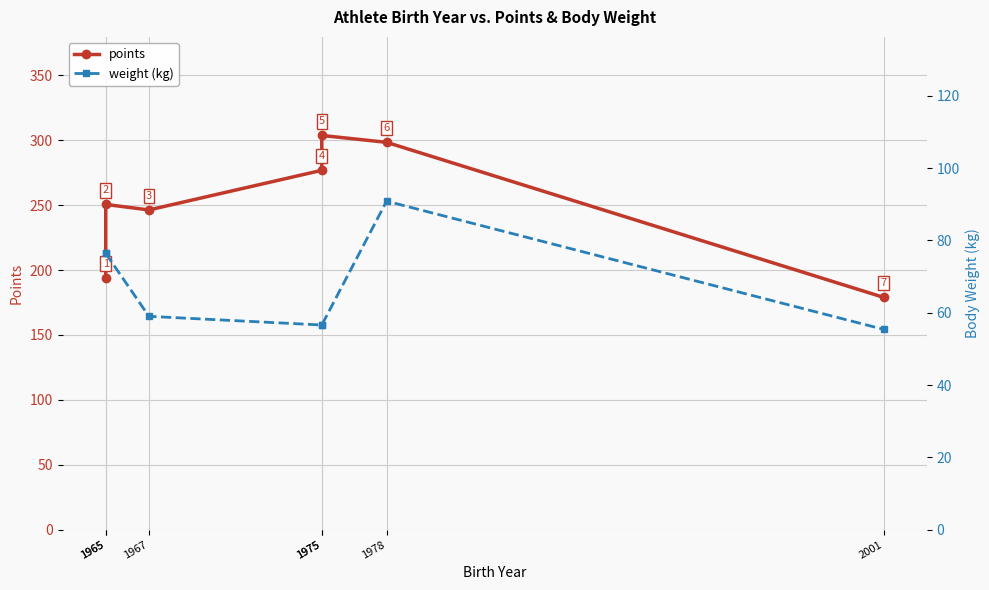

True or false: points and weight intersect in this chart.

False